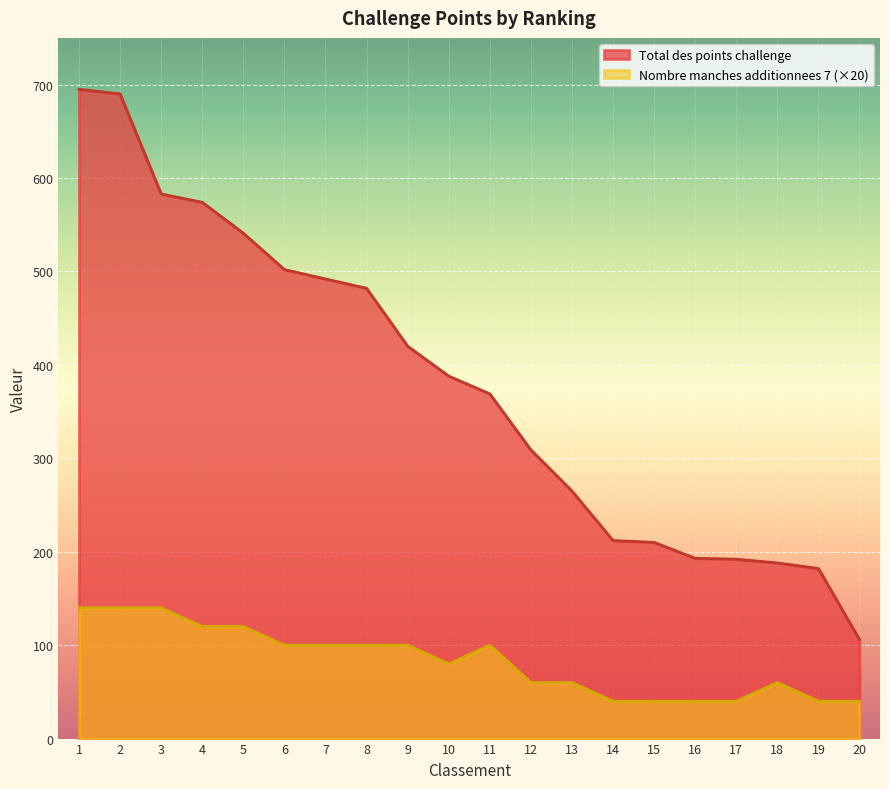

What is the value of the Nombre manches additionnees 7 point at the 1st from the left?

140